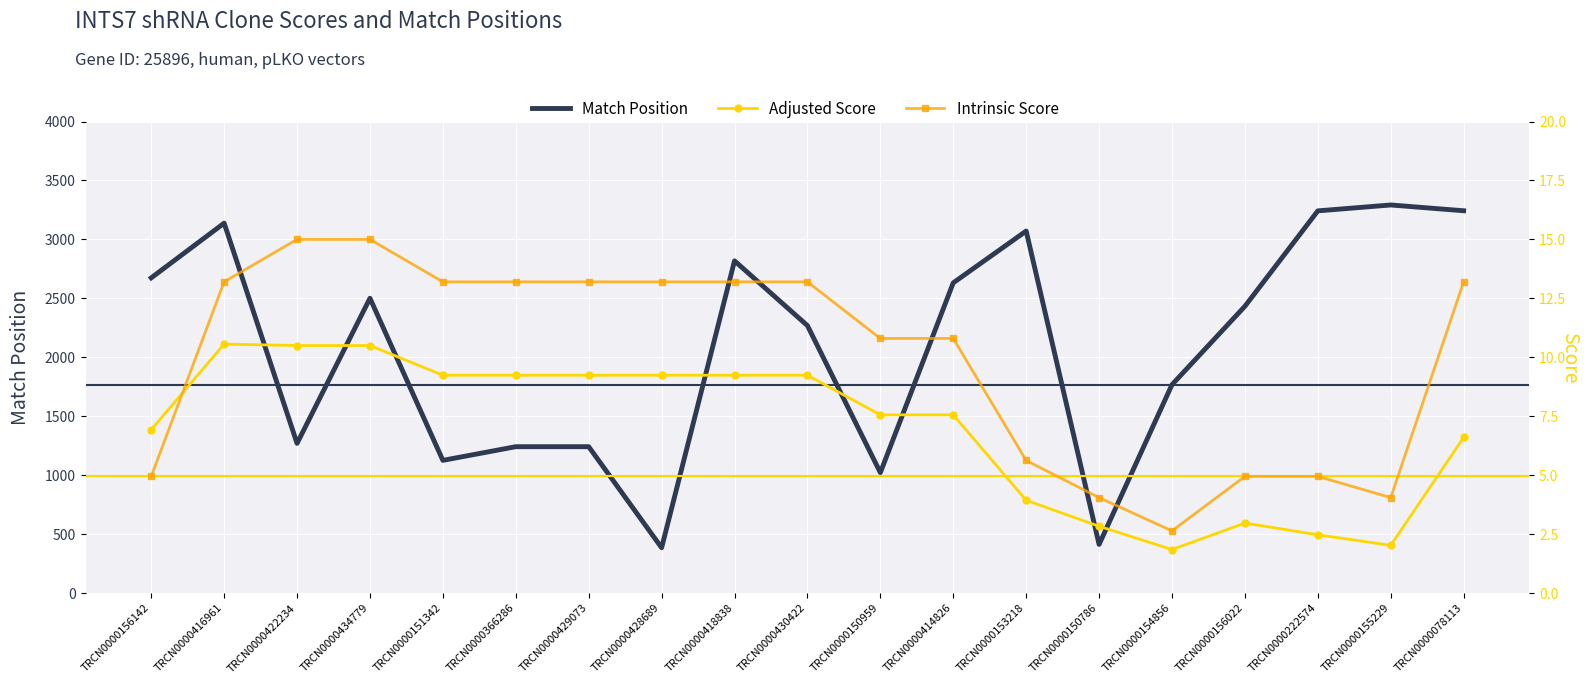

What is the label of the 10th point from the left?

TRCN0000430422